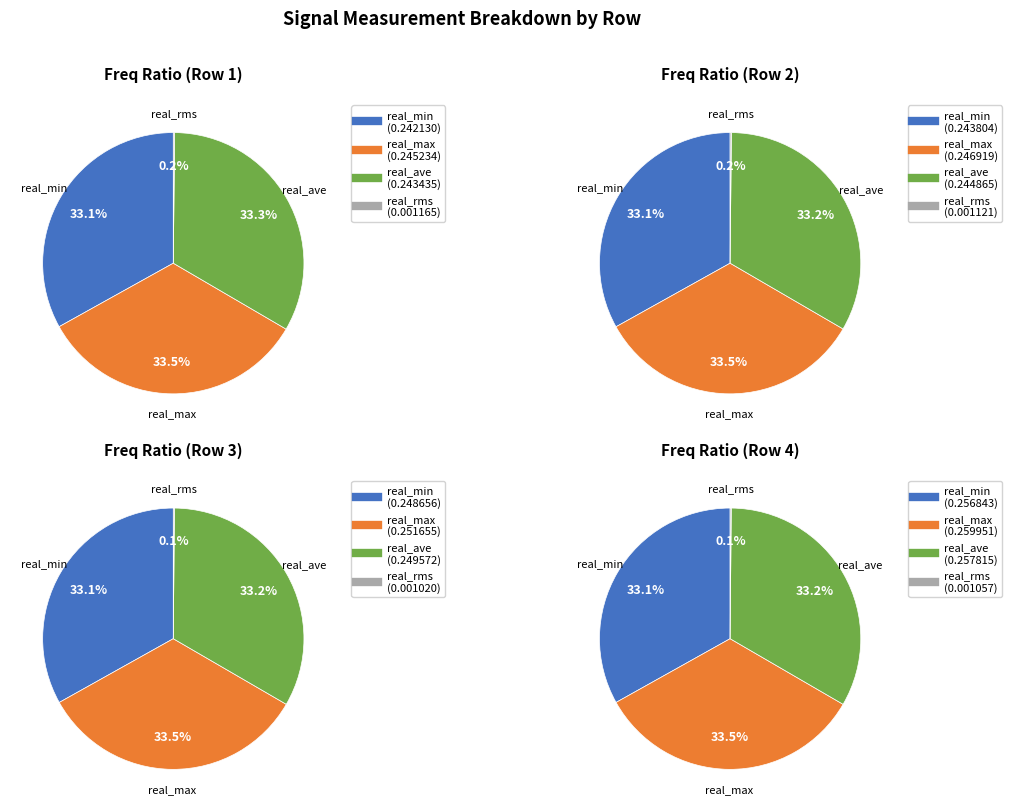

Is there any slice that represents more than half of the pie?

No